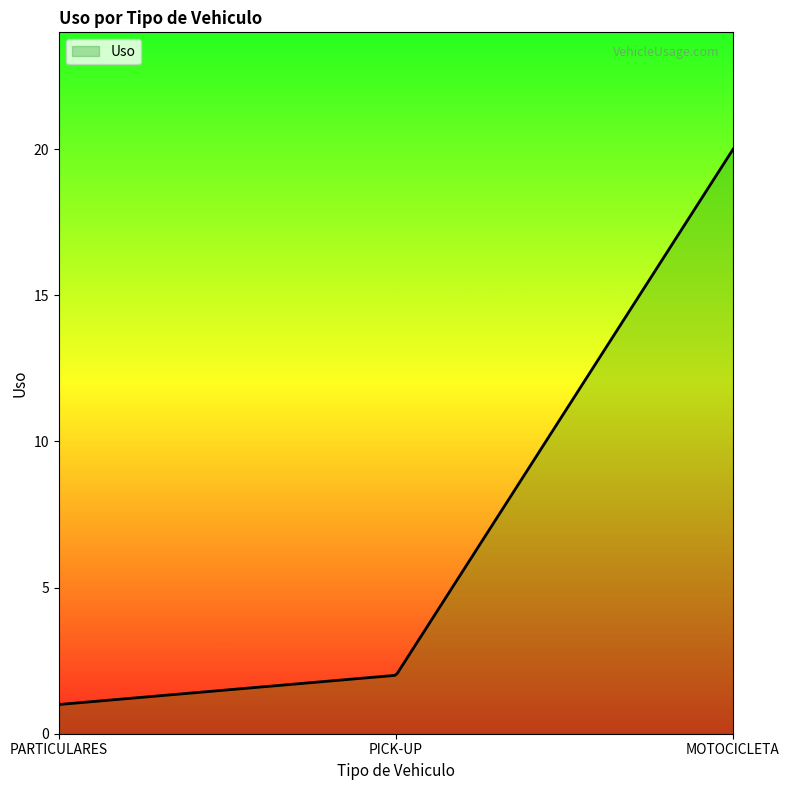

What is the difference between the maximum and minimum values?

19.0